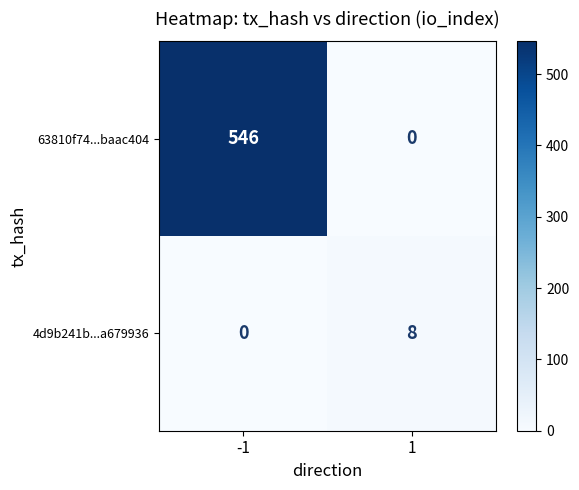

True or false: 63810f74...baac404 has a value of 746 at -1.

False